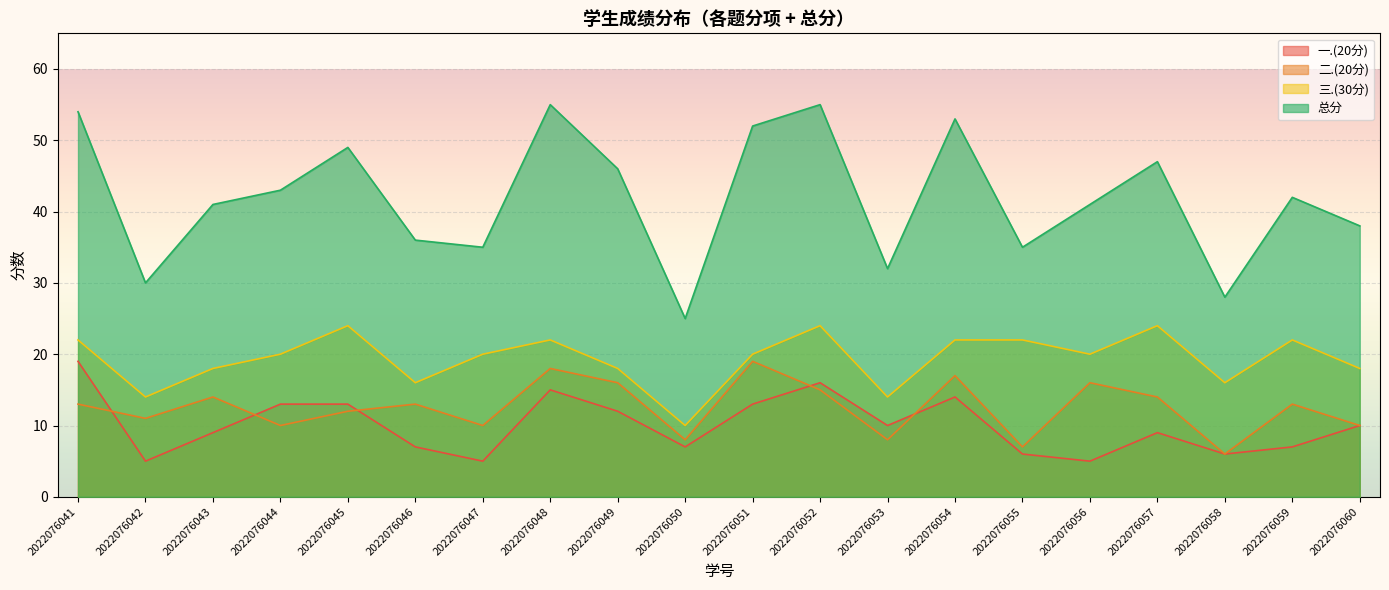

Reading right to left, transcribe all the data shown in this chart.

一.(20分): 10	7	6	9	5	6	14	10	16	13	7	12	15	5	7	13	13	9	5	19
二.(20分): 10	13	6	14	16	7	17	8	15	19	8	16	18	10	13	12	10	14	11	13
三.(30分): 18	22	16	24	20	22	22	14	24	20	10	18	22	20	16	24	20	18	14	22
总分: 38	42	28	47	41	35	53	32	55	52	25	46	55	35	36	49	43	41	30	54